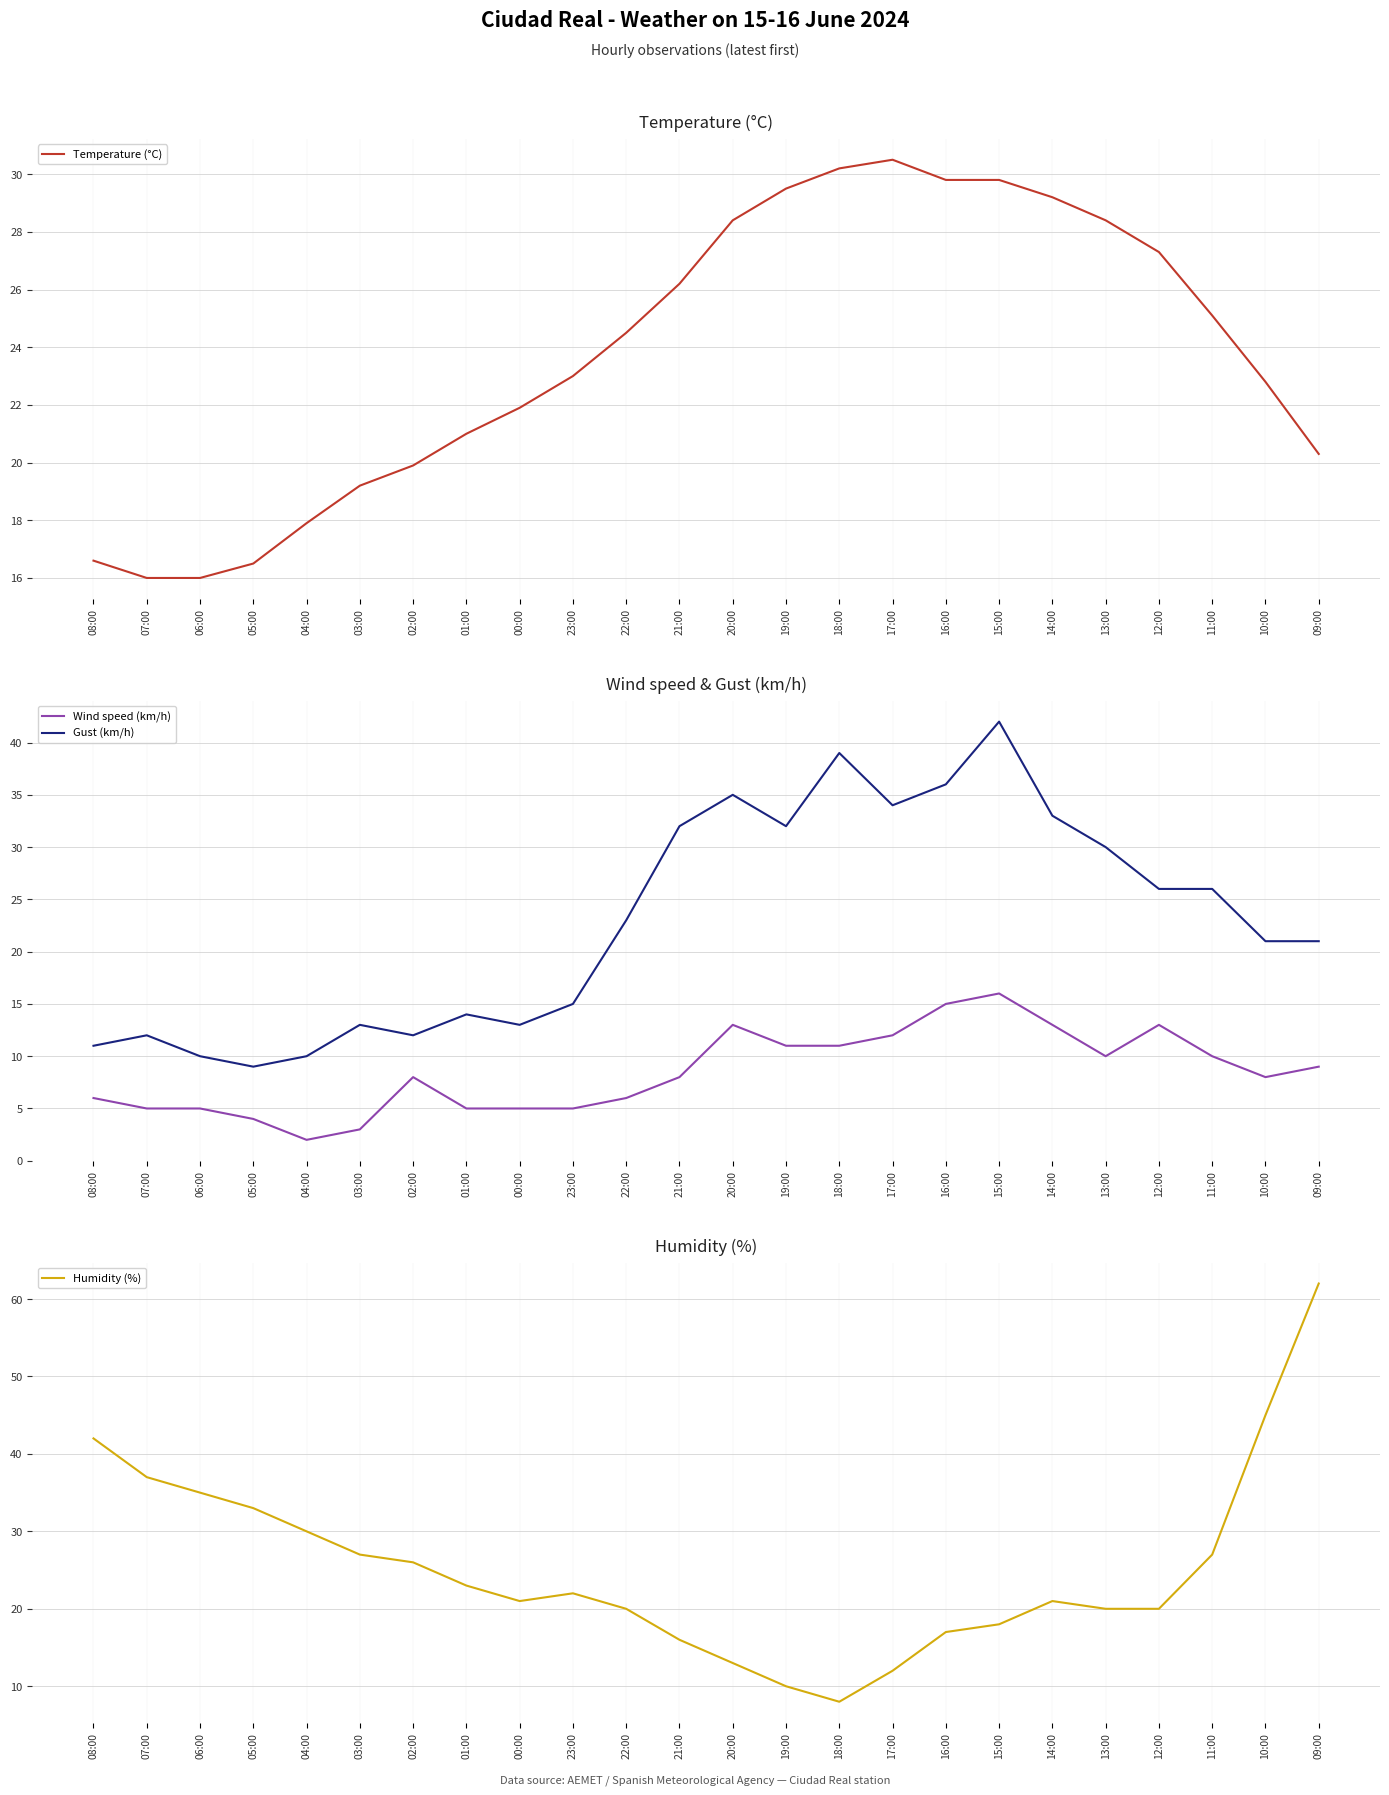

What is the difference between the maximum and minimum values in the Gust (km/h) series?

33